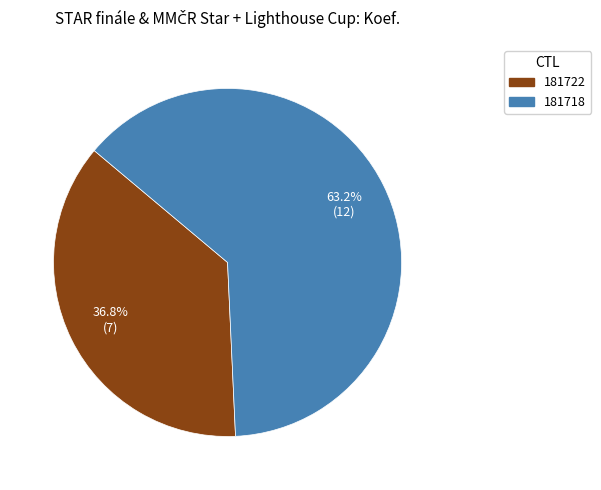

What is the ratio of the value at 181722 to the value at 181718?

0.6